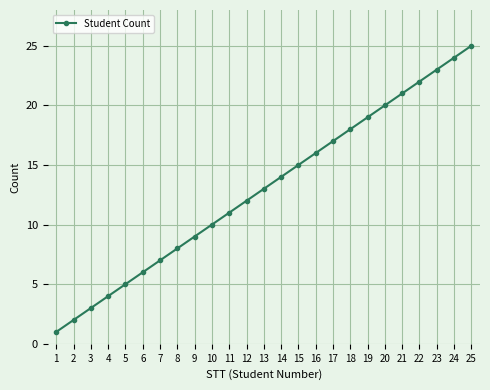

How many categories are shown in the chart?

25